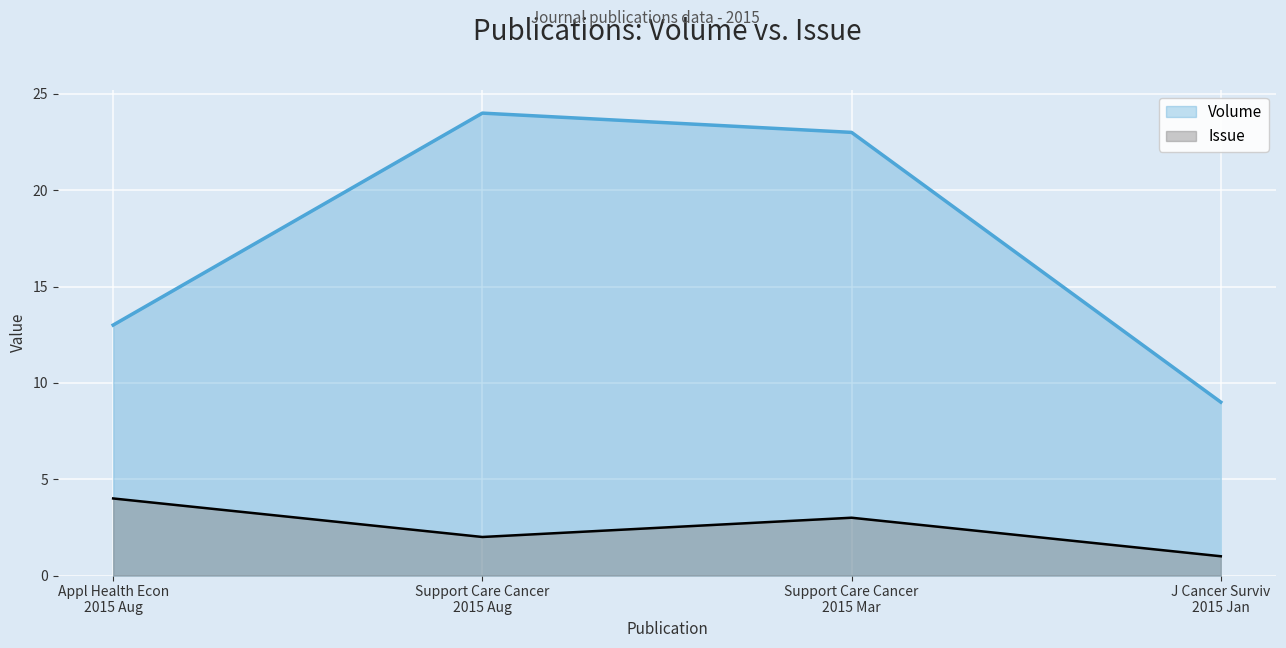

List the series in order of their peak value, lowest first.

Issue, Volume